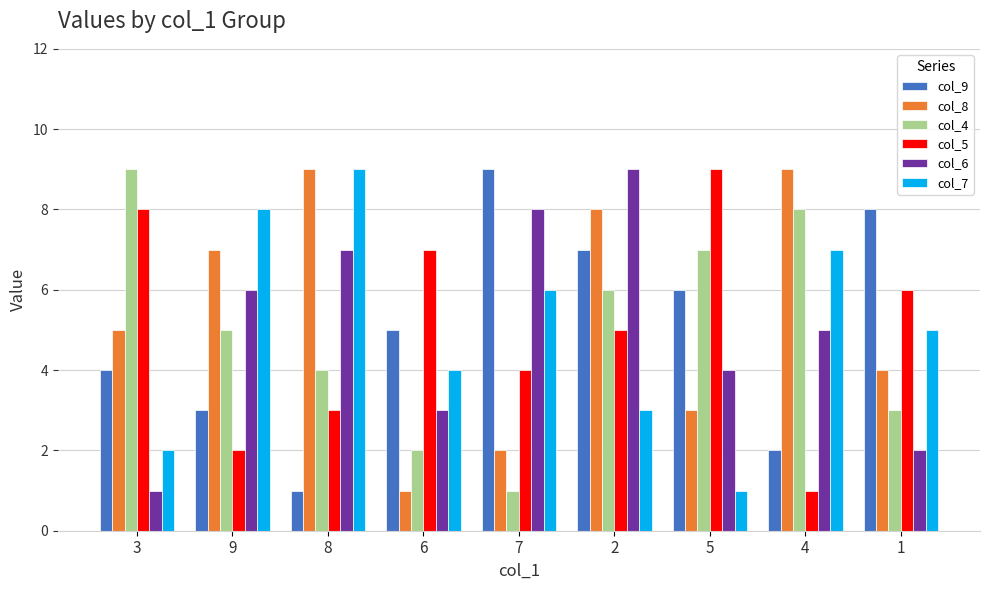

Rank the categories by col_5 value from highest to lowest.

5, 3, 6, 1, 2, 7, 8, 9, 4